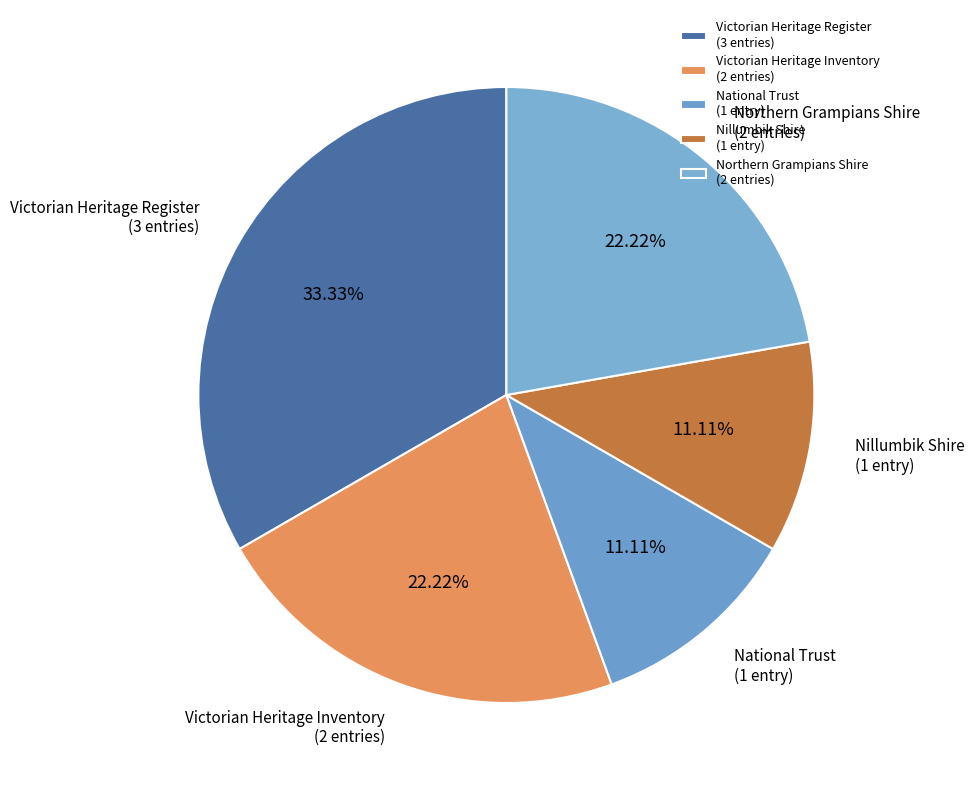

Count the number of slices in the pie.

5